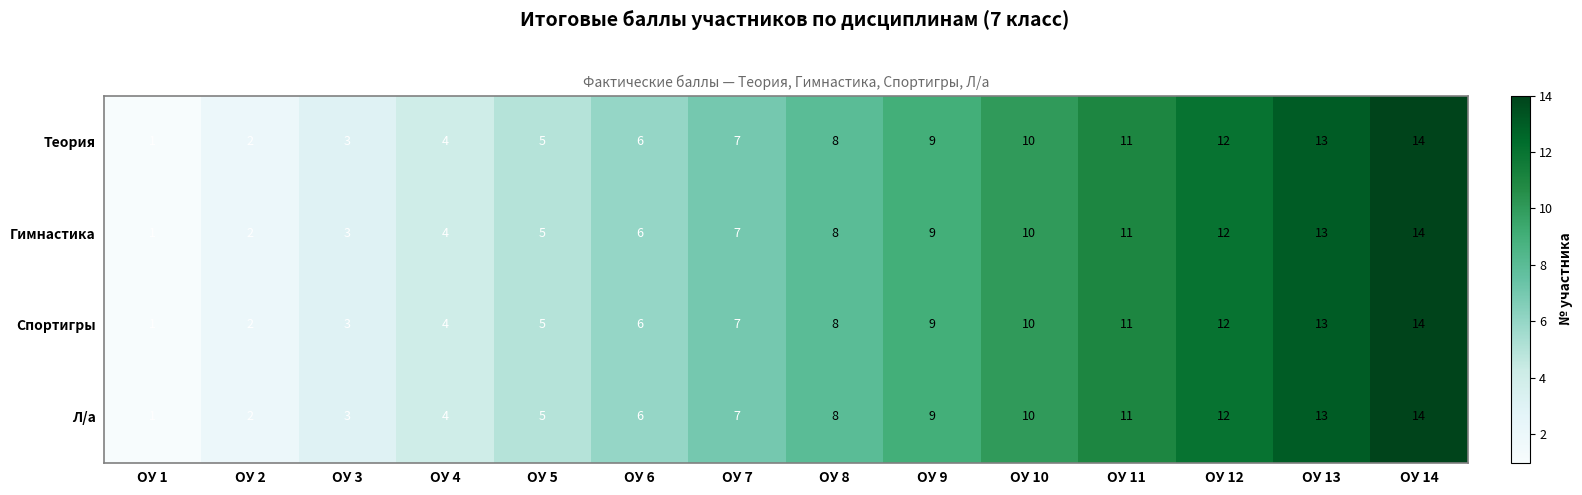

What is the total value across all series at ОУ 13?

52